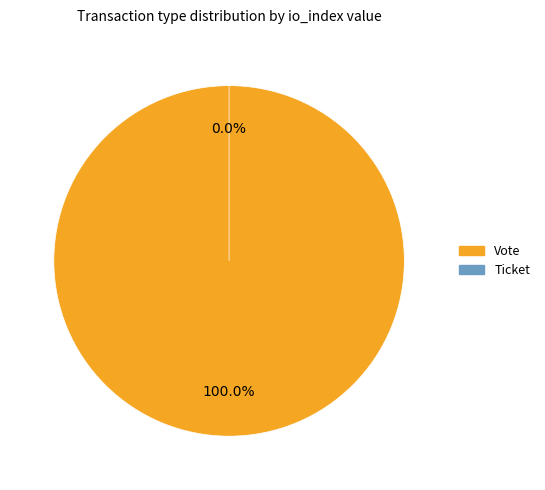

To the nearest percent, what is the average slice percentage?

50%